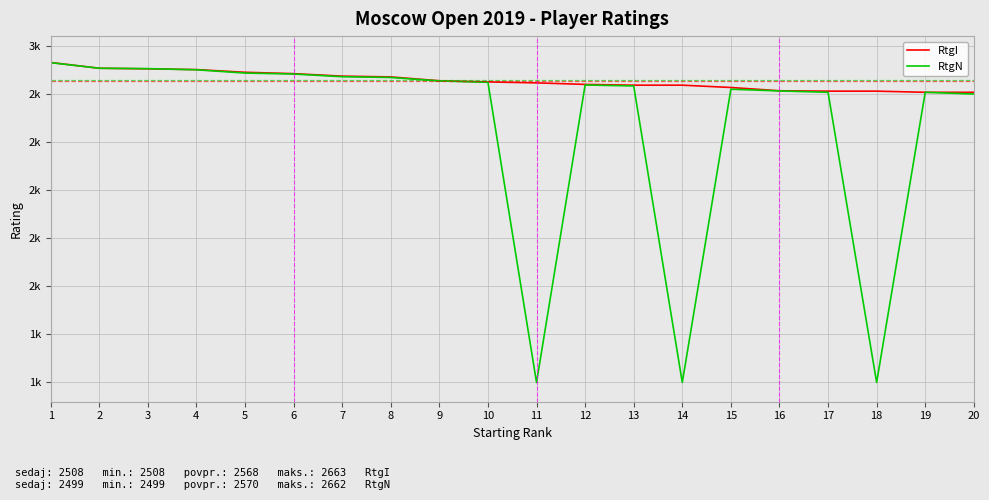

Where is the first local minimum for RtgN?

11